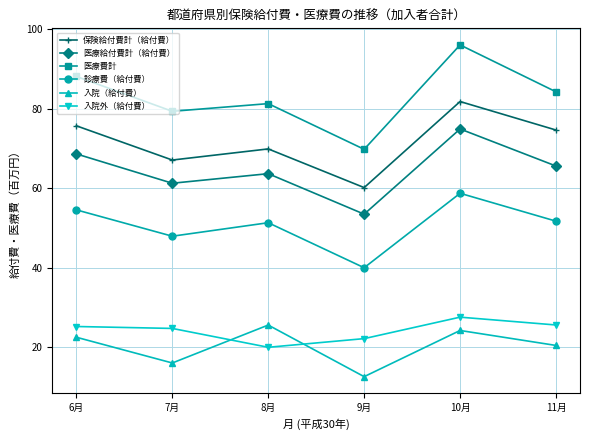

List the labels in order of 医療費計 value, smallest first.

9月, 7月, 8月, 11月, 6月, 10月